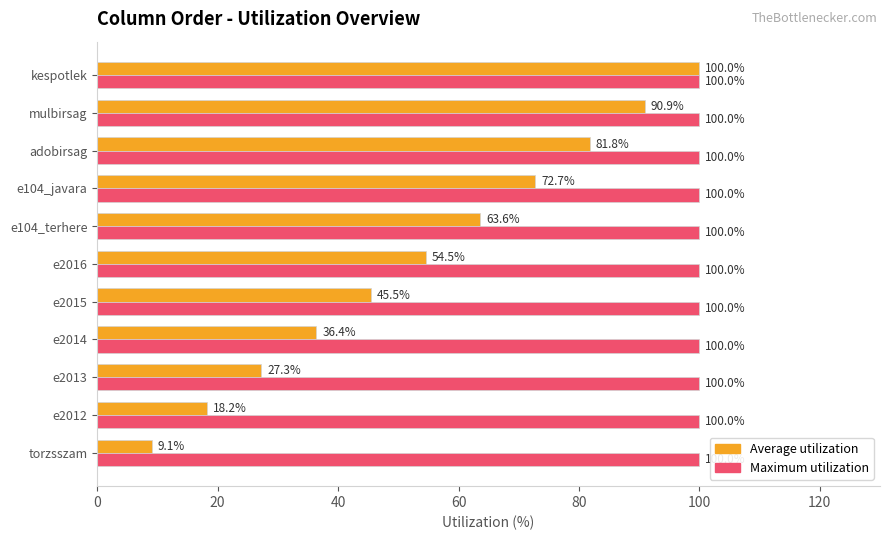

How many series are shown in this chart?

2